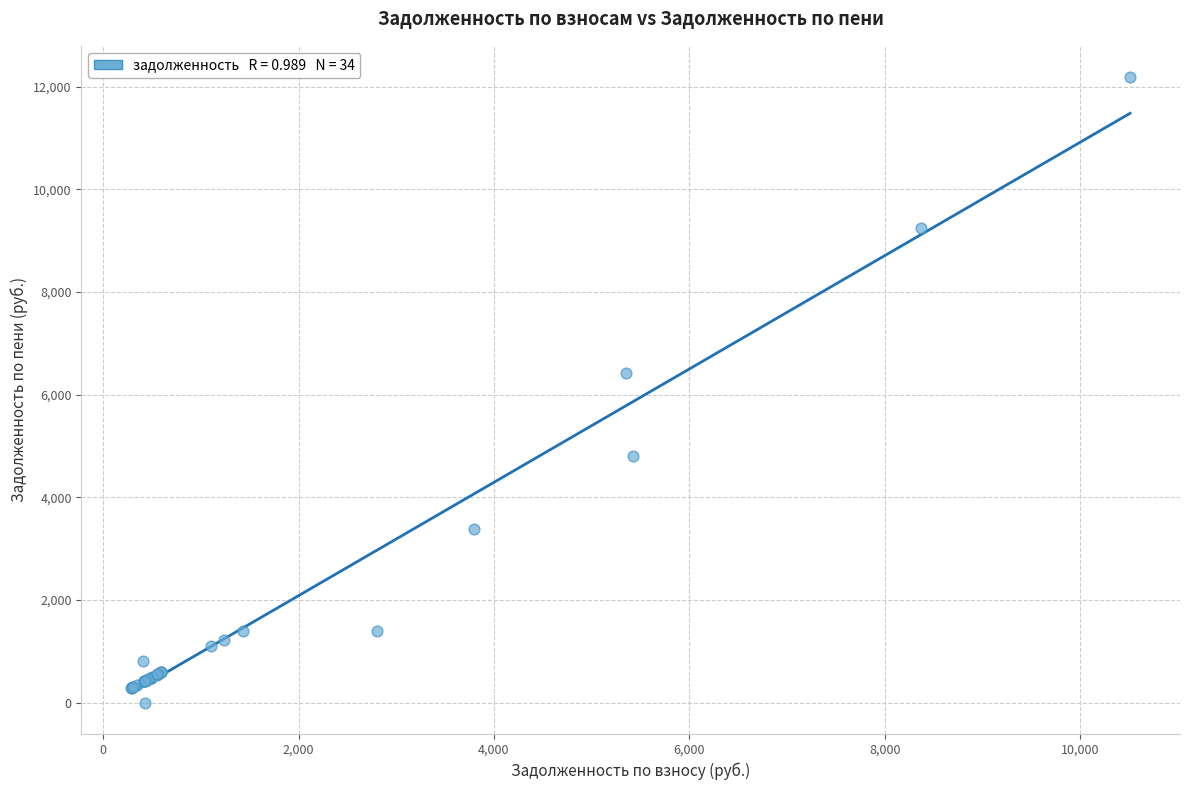

What Y value in the scatter plot is closest to 6094?

6428.8